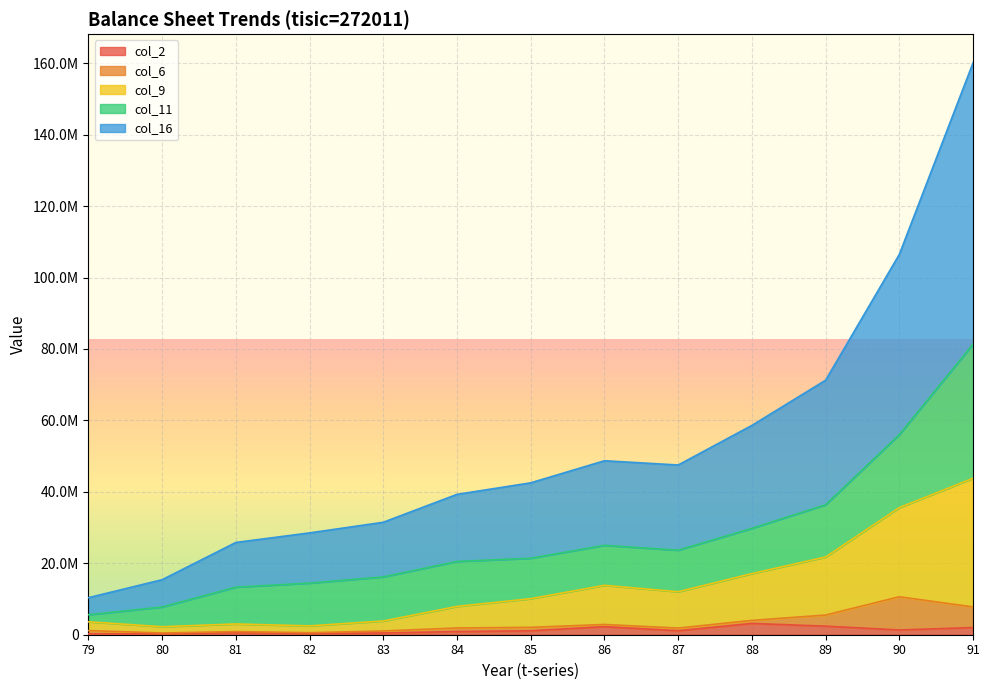

What is the minimum value for col_2?

230418